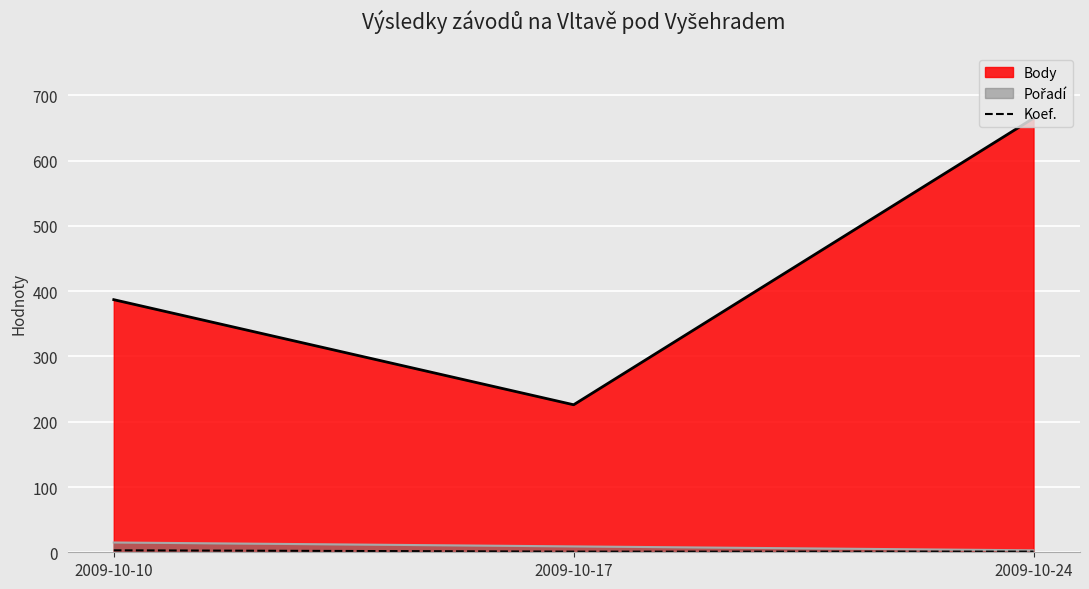

Between 2009-10-10 and 2009-10-17, which series saw the biggest shift?

Body